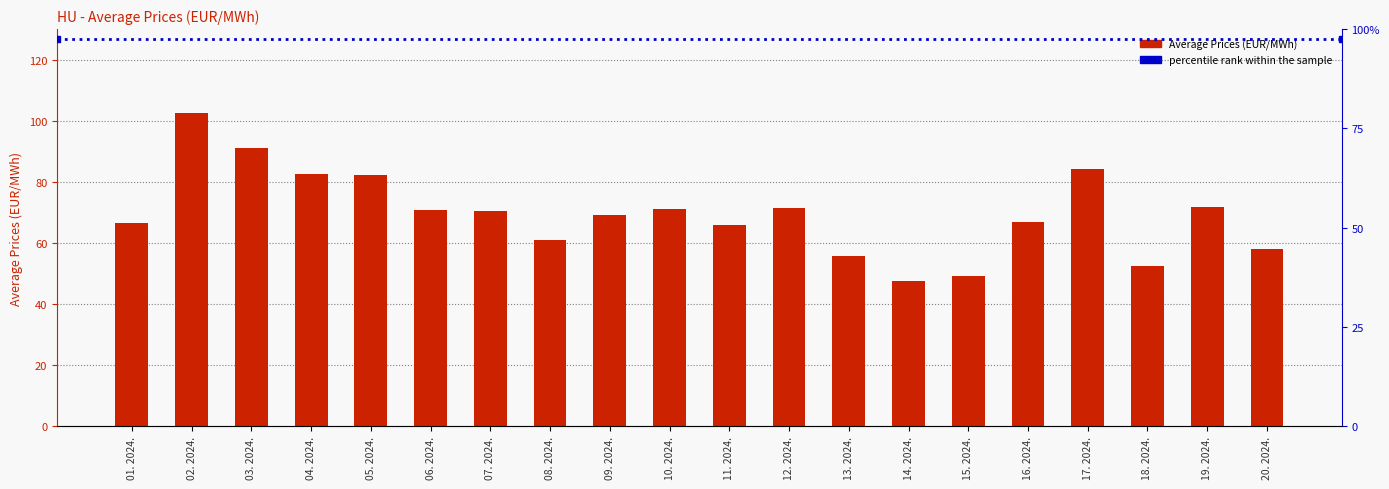

What is the difference between the values at 06. 2024. and 12. 2024.?

0.9